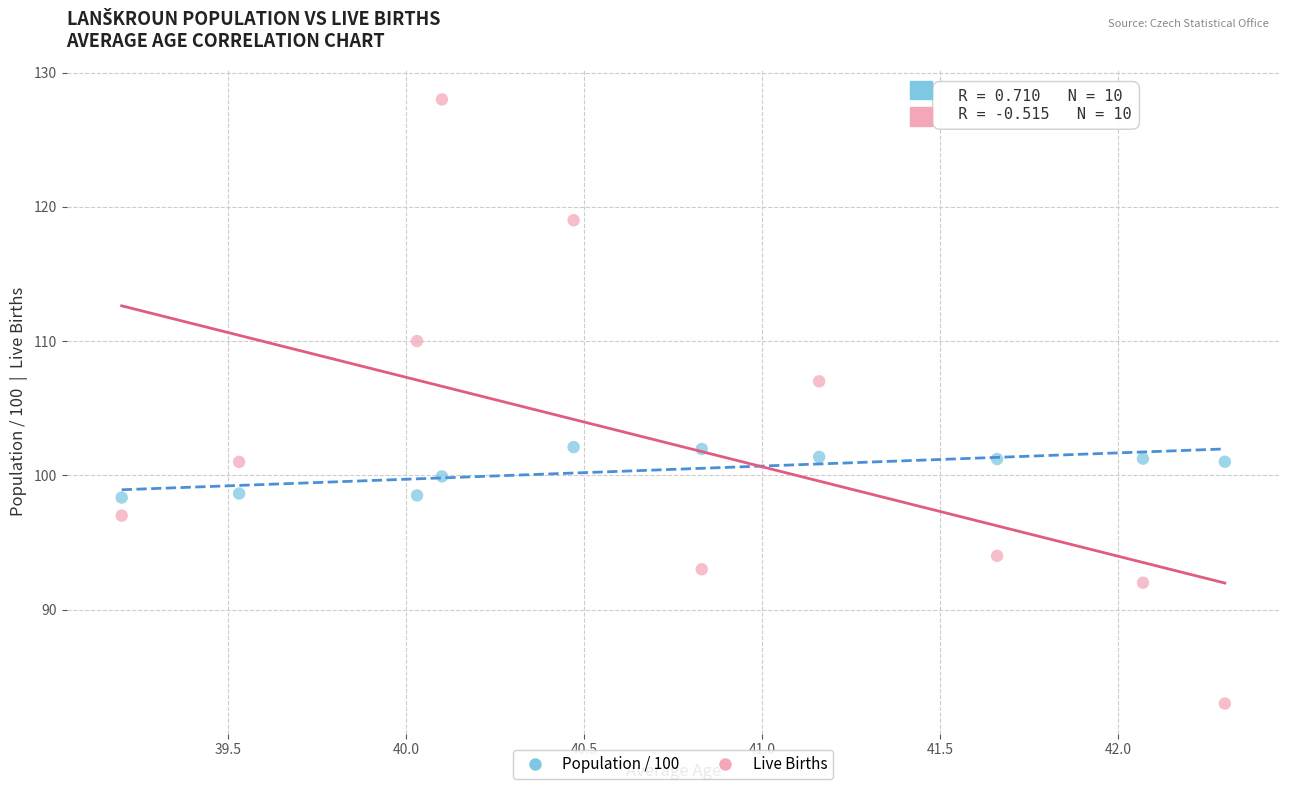

Which series contains the highest Y value?

Live Births